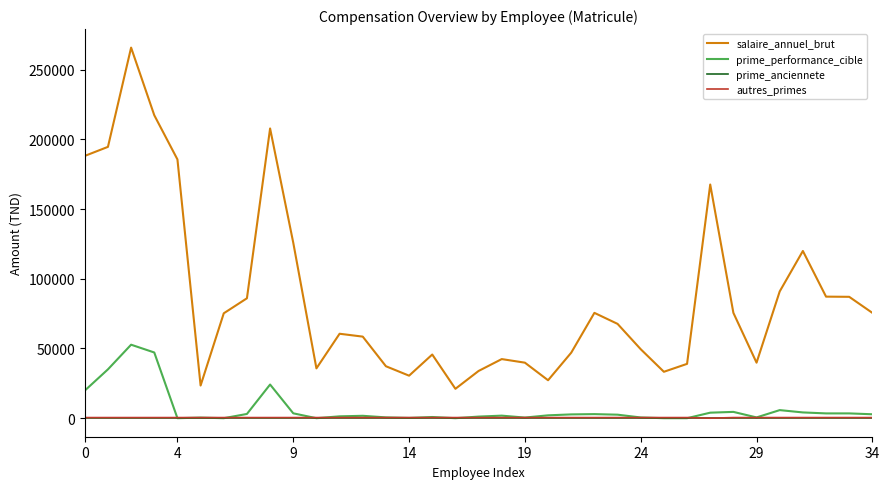

Which series has the widest spread of values?

salaire_annuel_brut